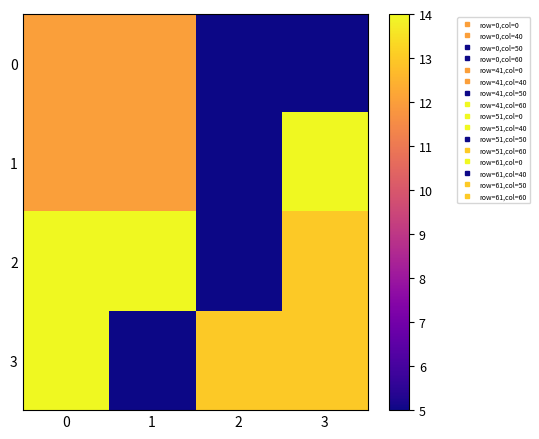

Reading right to left, what are all the values shown in this chart?

0: 3=5	2=5	1=12	0=12
1: 3=14	2=5	1=12	0=12
2: 3=13	2=5	1=14	0=14
3: 3=13	2=13	1=5	0=14